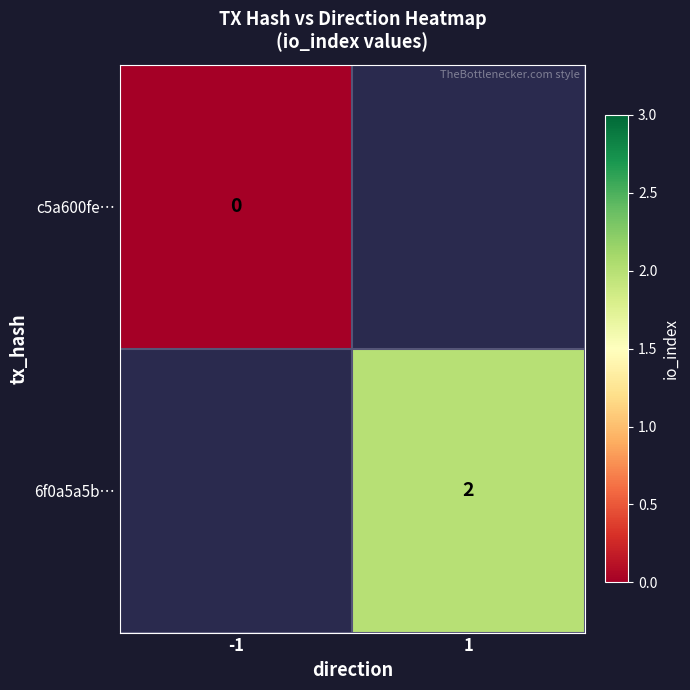

Count the number of categories in the chart.

2